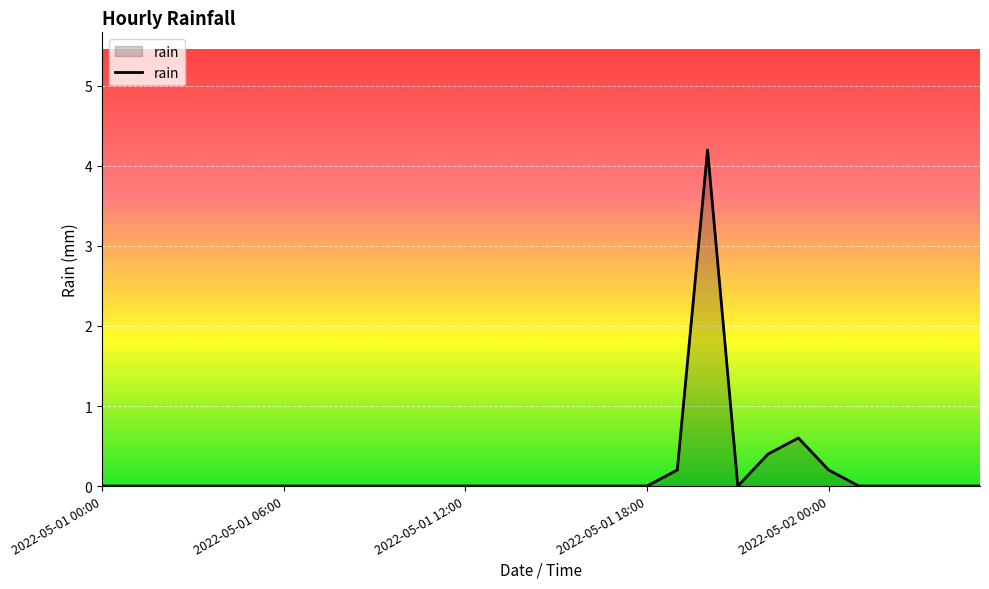

What is the greatest value displayed?

4.2